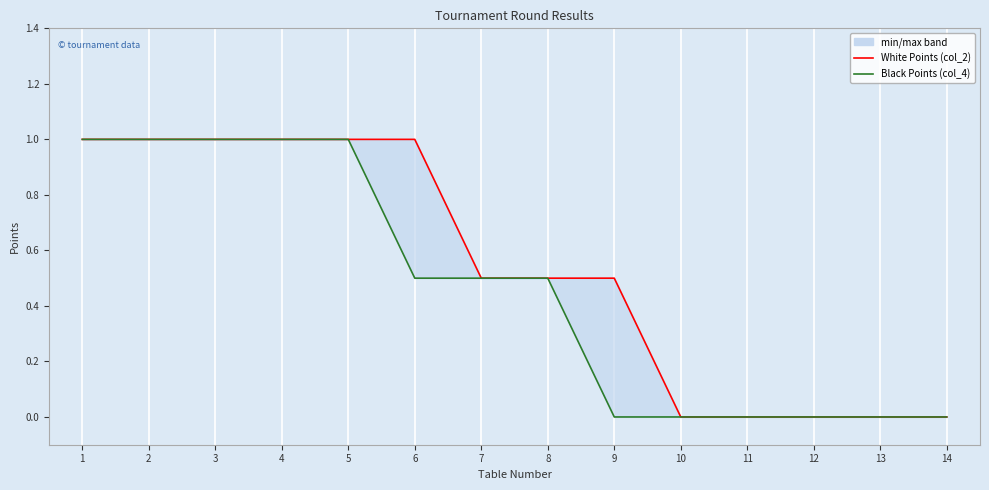

At how many categories does at least one series exceed 0?

9